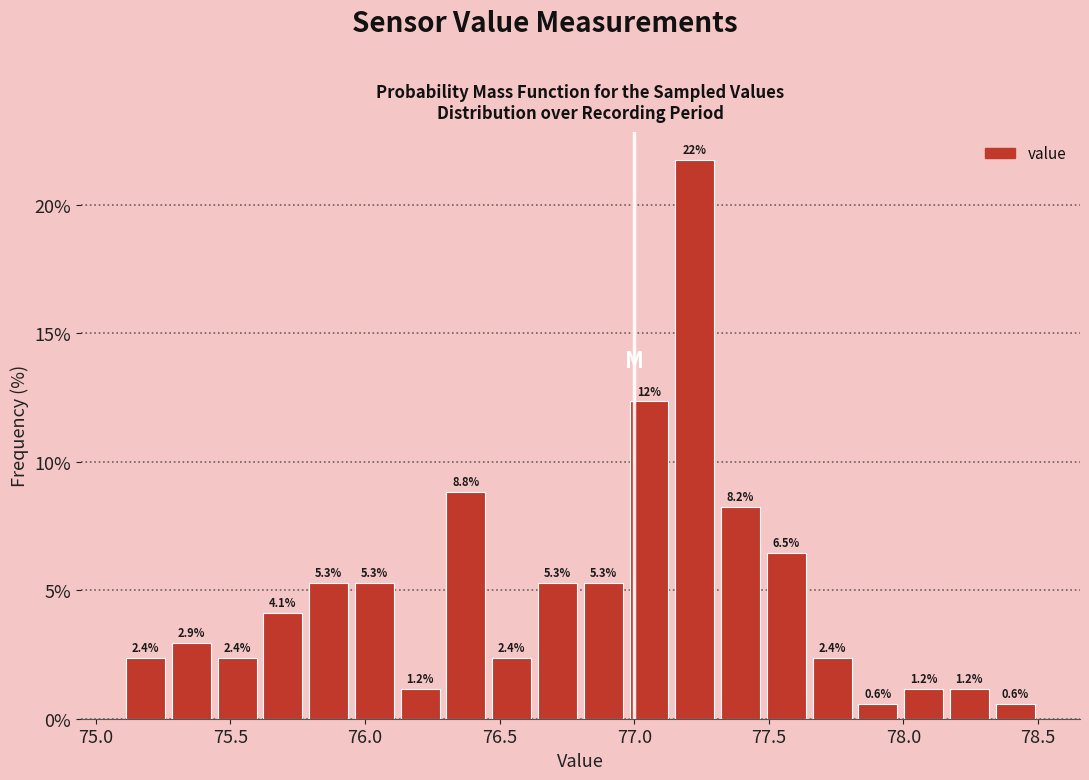

Read against the x-axis, roughly where is the centre of the tallest bar?

77.25